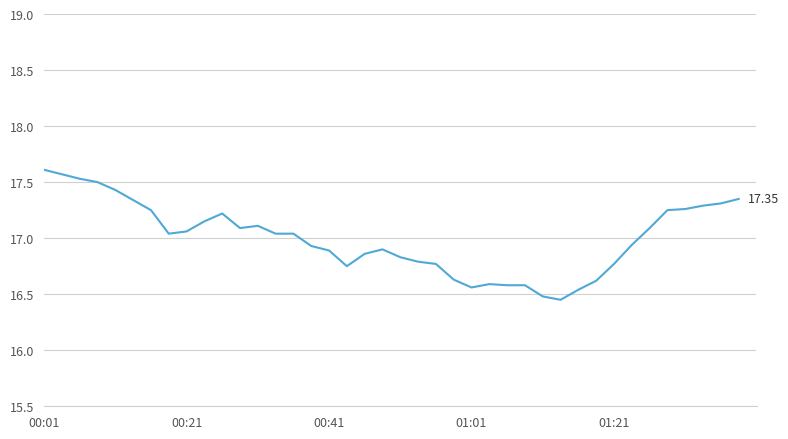

What is the difference between the maximum and minimum values?

1.2